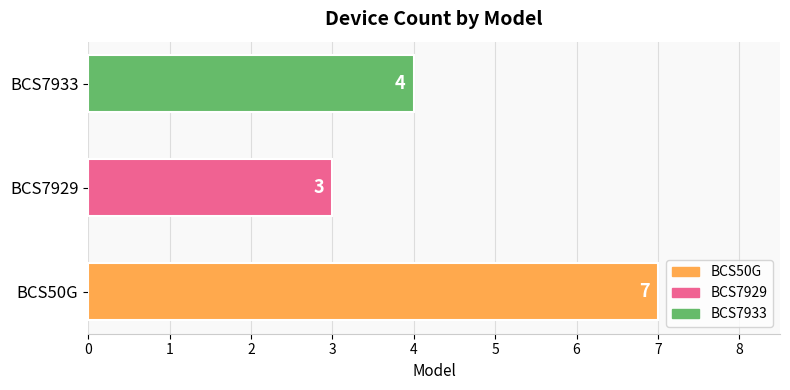

What is the minimum value shown in the chart?

3